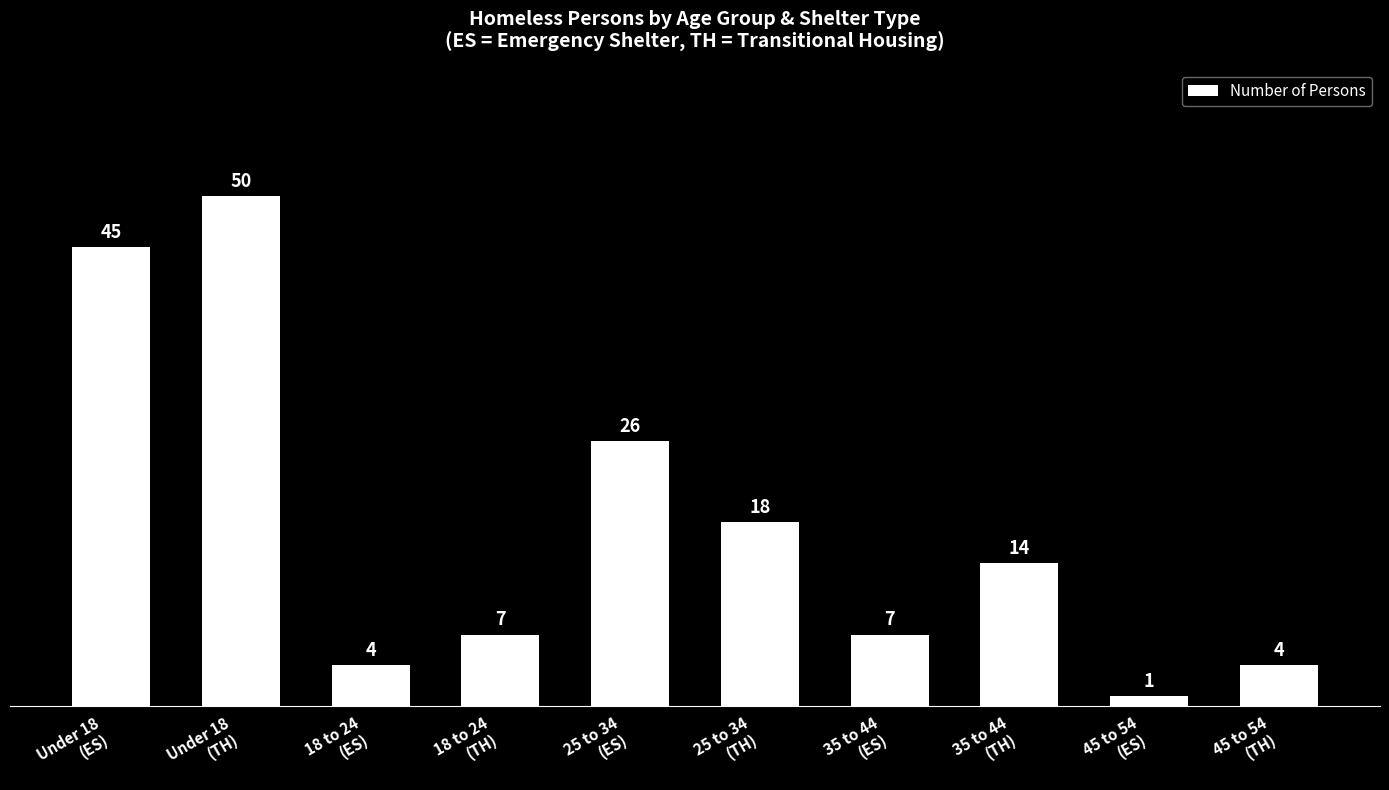

What is the ratio of the value at 18 to 24
(TH) to the value at Under 18
(TH)?

0.1